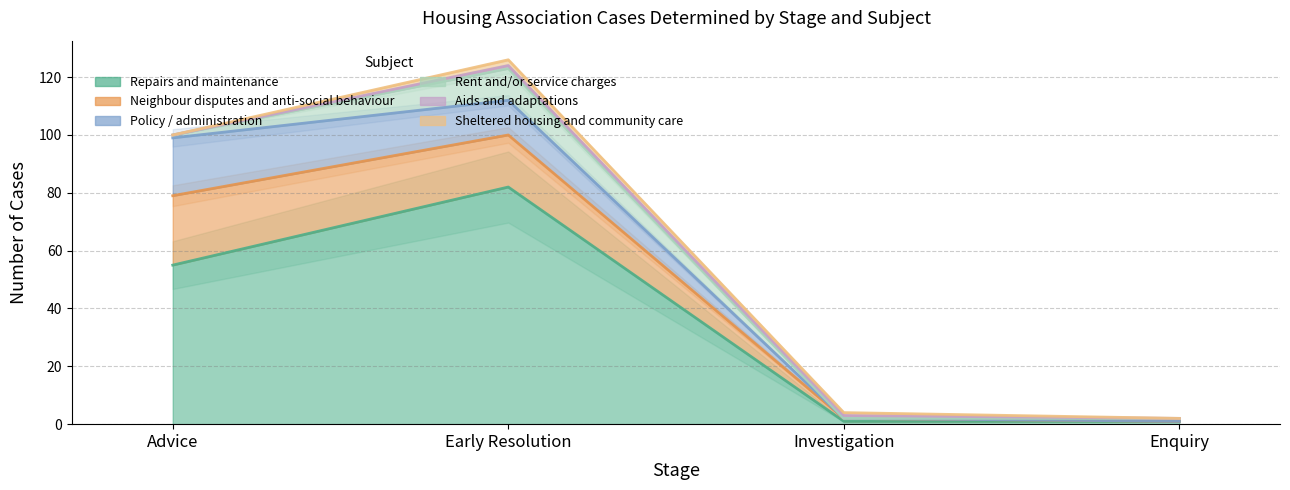

What is the difference between the highest and lowest values at Enquiry?

1